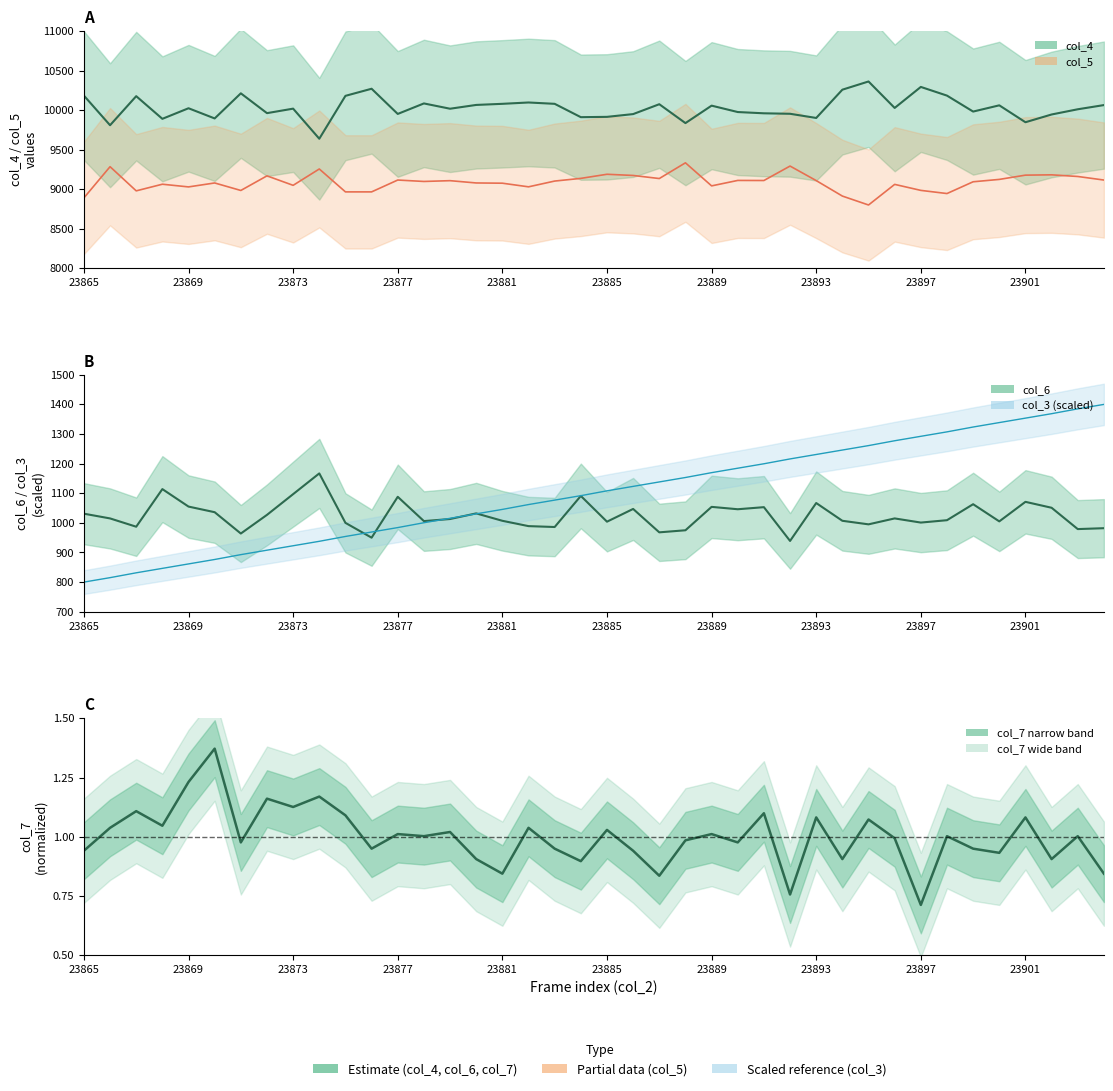

Rank the series by their maximum value, from lowest to highest.

col_7 mean, col_6 mean, col_3 mean, col_5 mean, col_4 mean